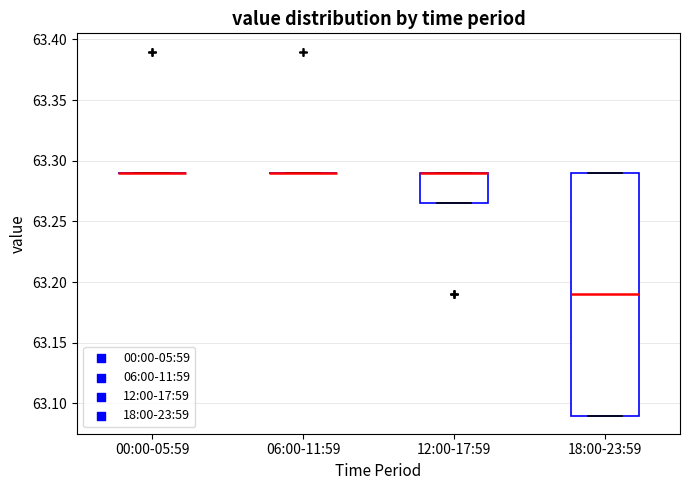

Which box is the tallest, from its lower edge to its upper edge?

18:00-23:59